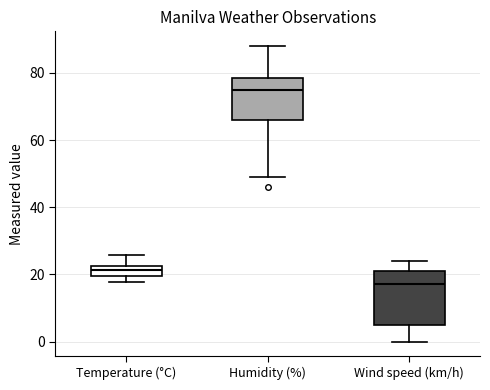

Reading left to right, read every box against the y-axis: the position of its median line, the range the box covers, and the ends of its whiskers. The values are not printed on the chart, so give them approximately, as read against the axis.

Temperature (°C): median 22 (inside the box), box 20 to 22, whiskers 18 to 26
Humidity (%): median 76, box 66 to 78, whiskers 50 to 88
Wind speed (km/h): median 18, box 6 to 22, whiskers 0 to 24